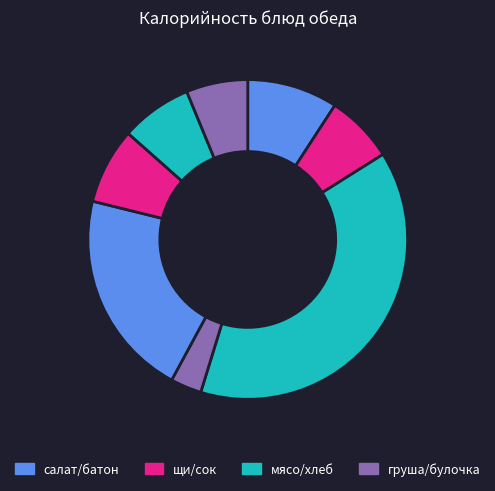

Count the number of slices in the pie.

8